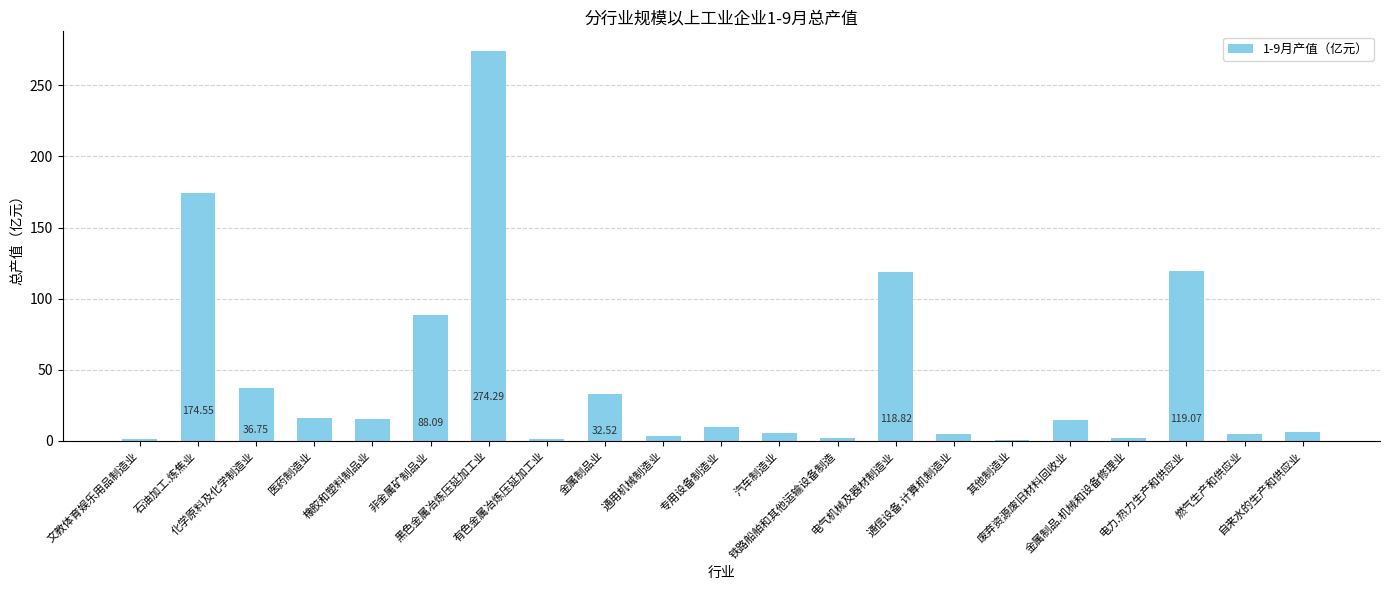

What is the sum of all values?

929.6